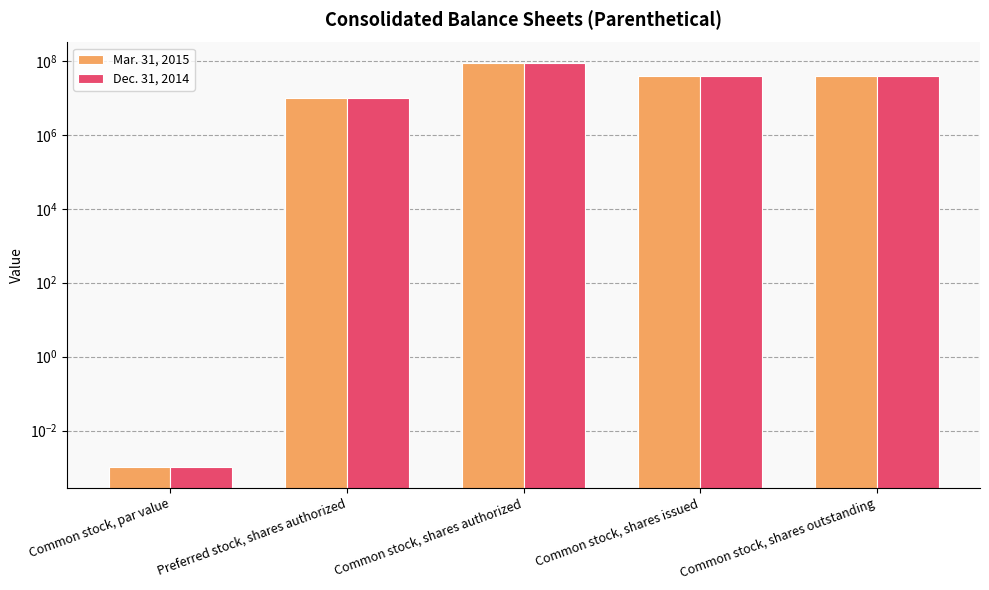

What is the sum of all Dec. 31, 2014 values?

176760260.0